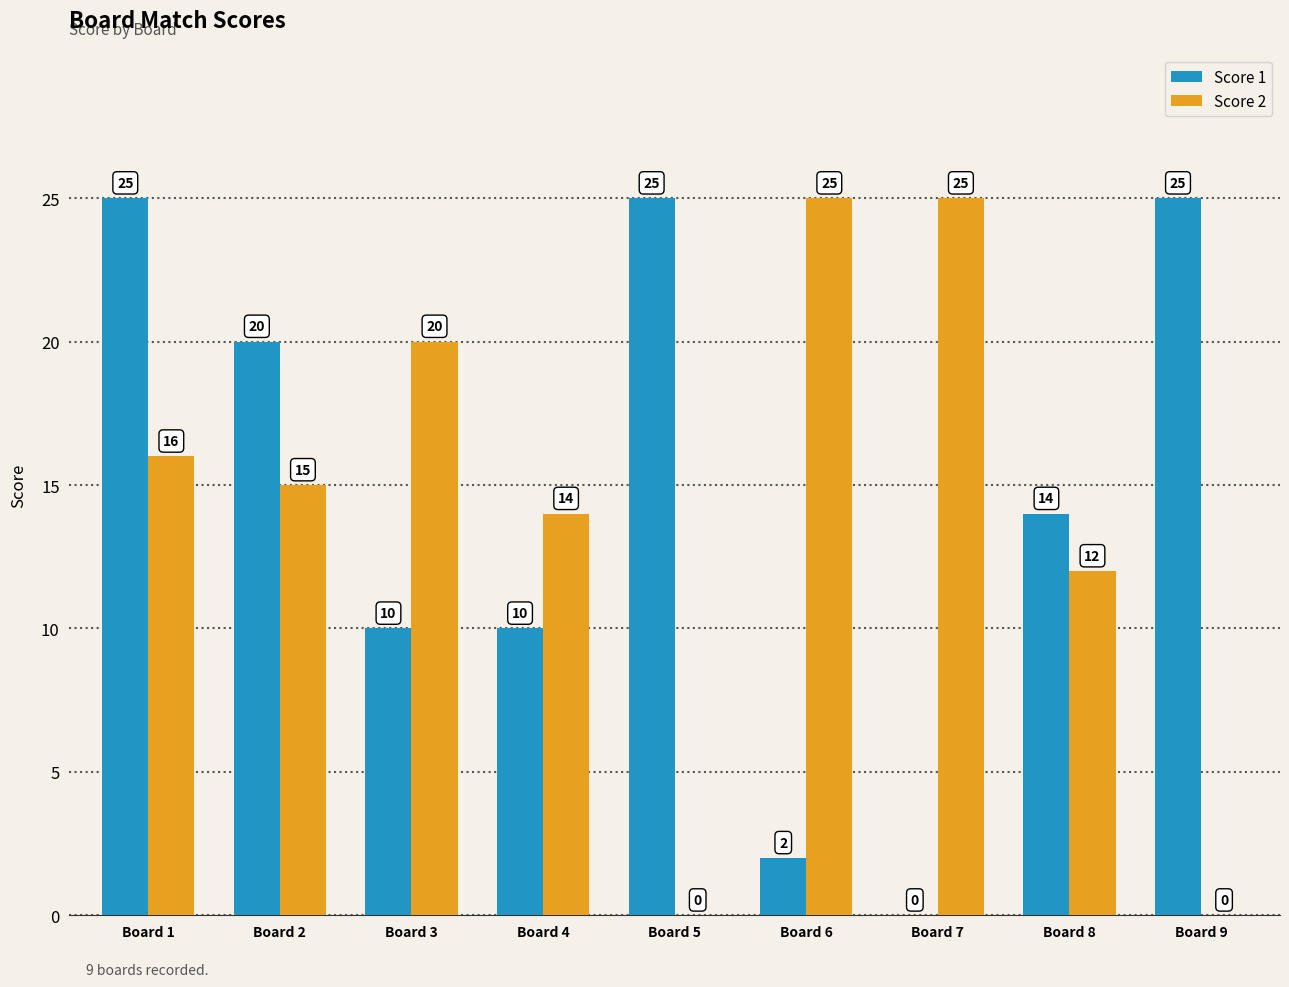

What is the sum of all Score 1 values?

131